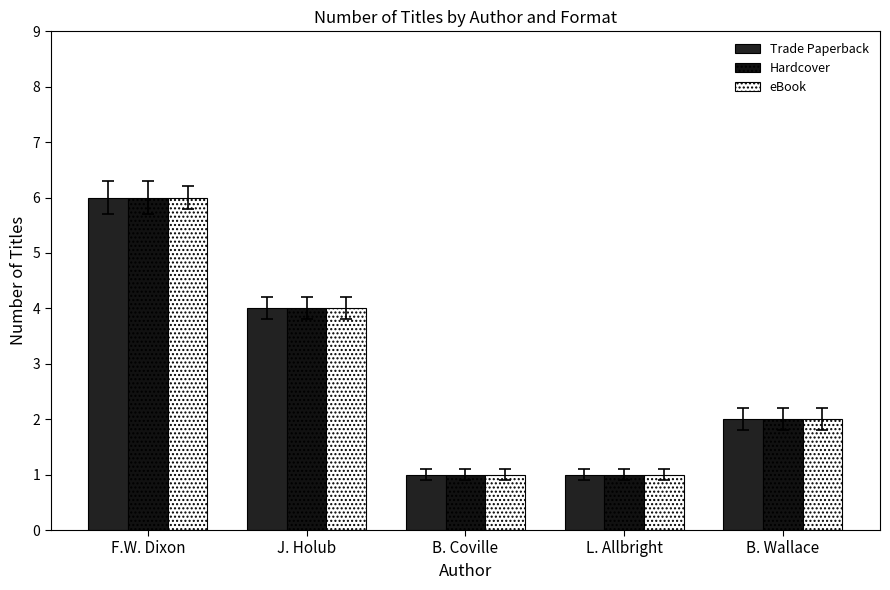

How many bars are there in each group?

3